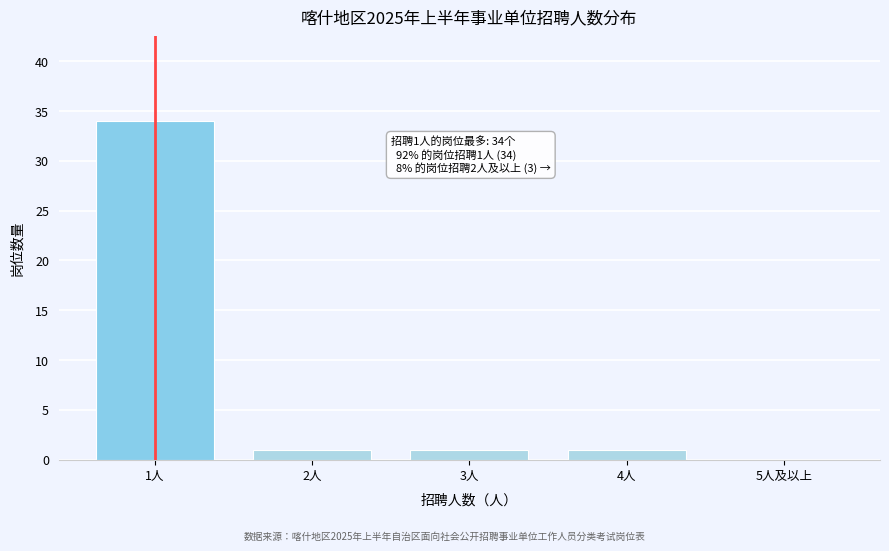

Reading right to left, extract all data points from this chart.

5人及以上=0	4人=1	3人=1	2人=1	1人=34